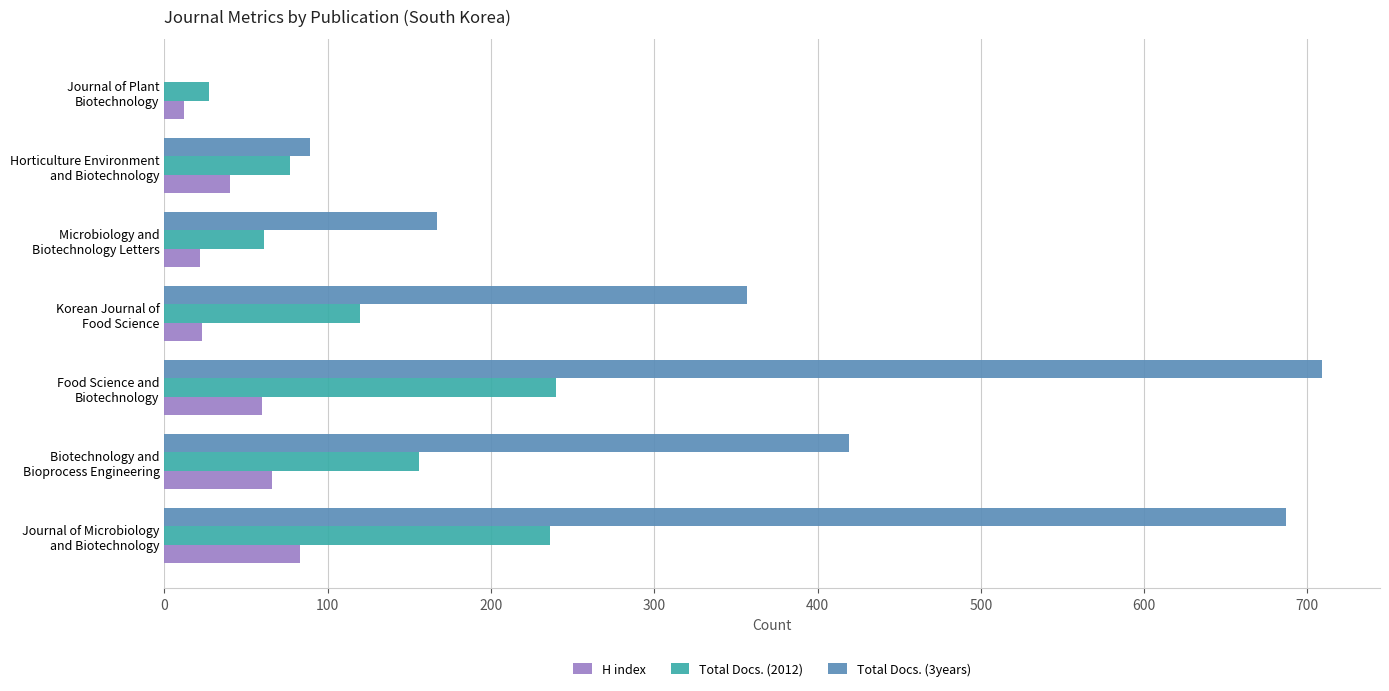

Which series has the largest total across all categories?

Total Docs. (3years)